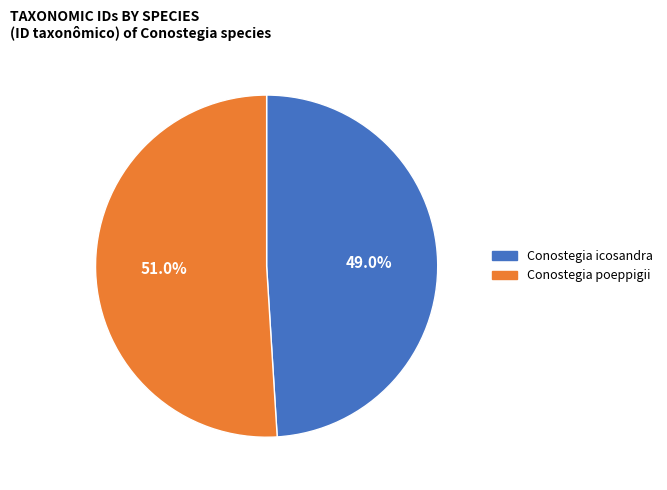

Is it true that Conostegia icosandra is 49% of the pie?

True